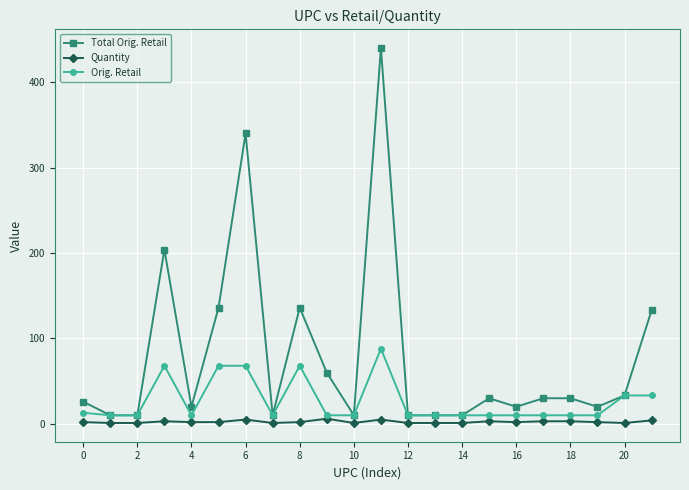

True or false: Quantity has more than 1 points higher than both neighbors.

True